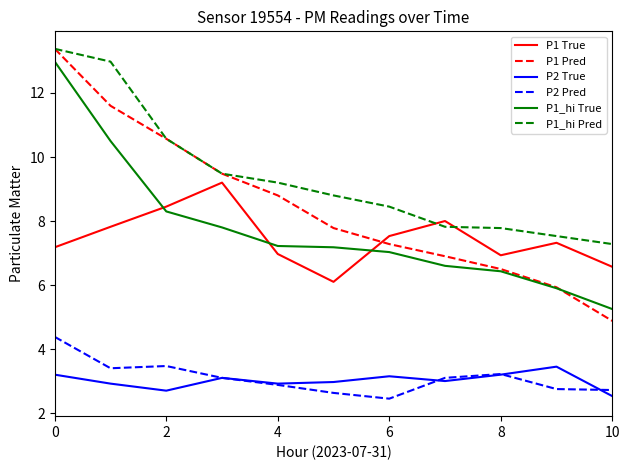

Which series has the largest total across all categories?

P1_hi Pred